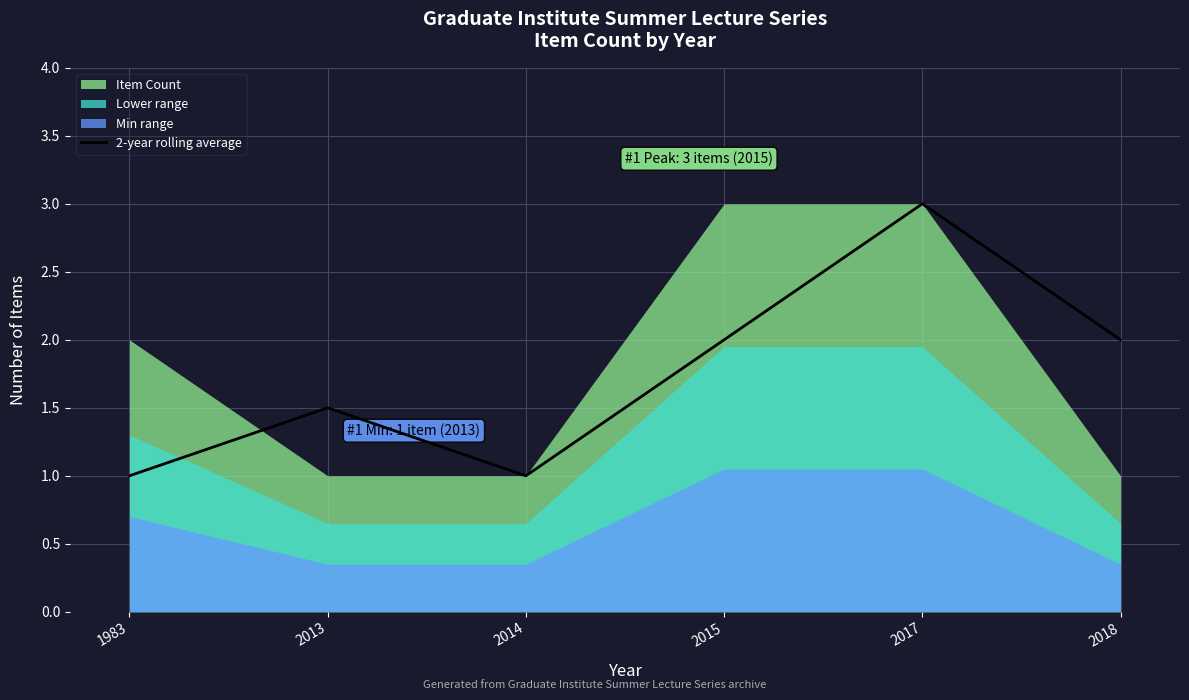

What is the difference between the maximum and minimum values?

2.0